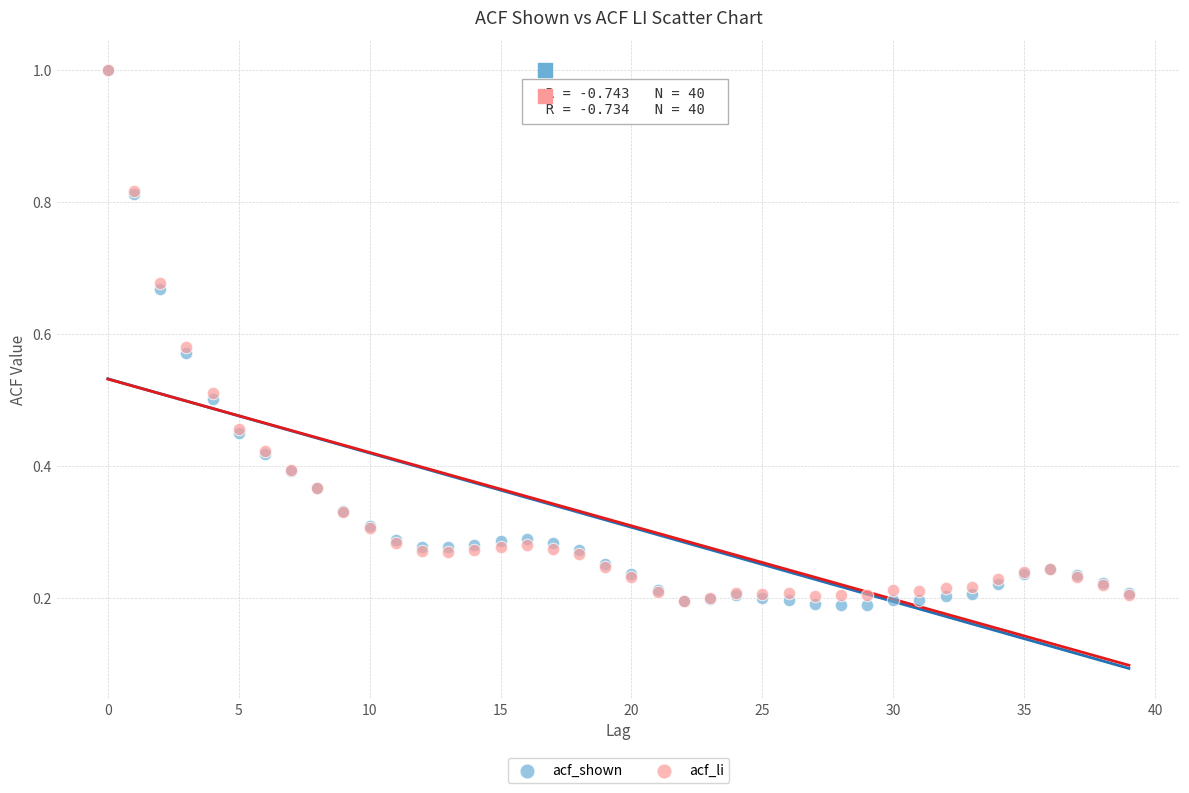

What are all the series names shown in the legend?

acf_shown, acf_li